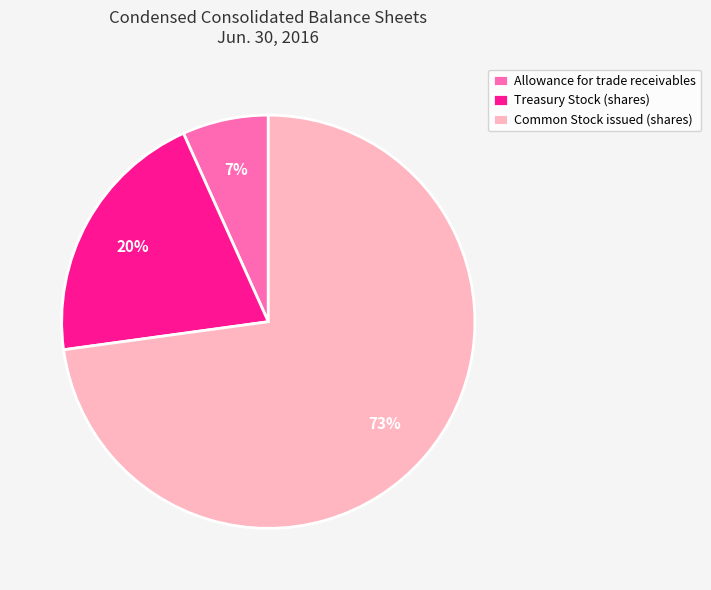

Is there any slice that represents more than half of the pie?

Yes